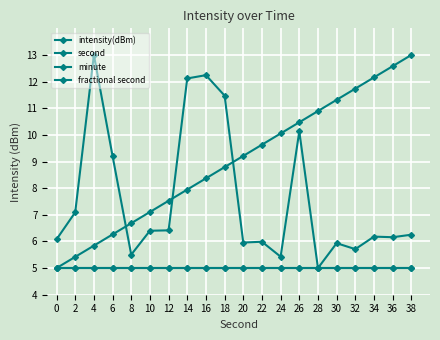

What is the difference between the highest and lowest values at 20?

4.2